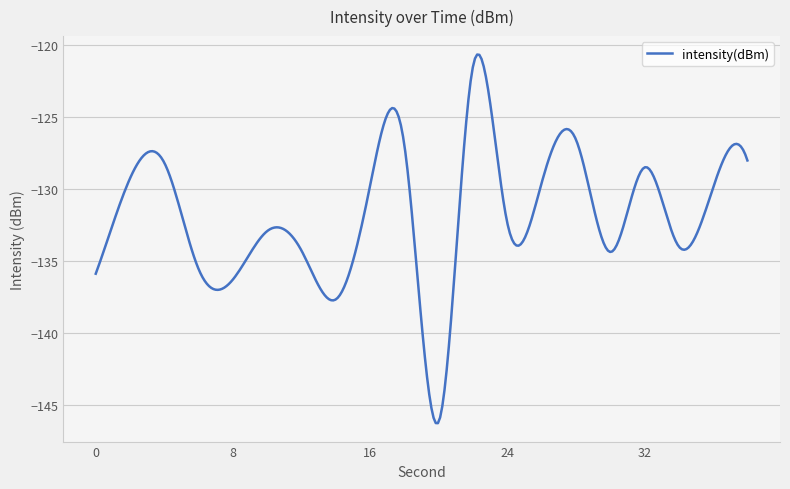

What is the difference between the maximum and minimum values?

25.5